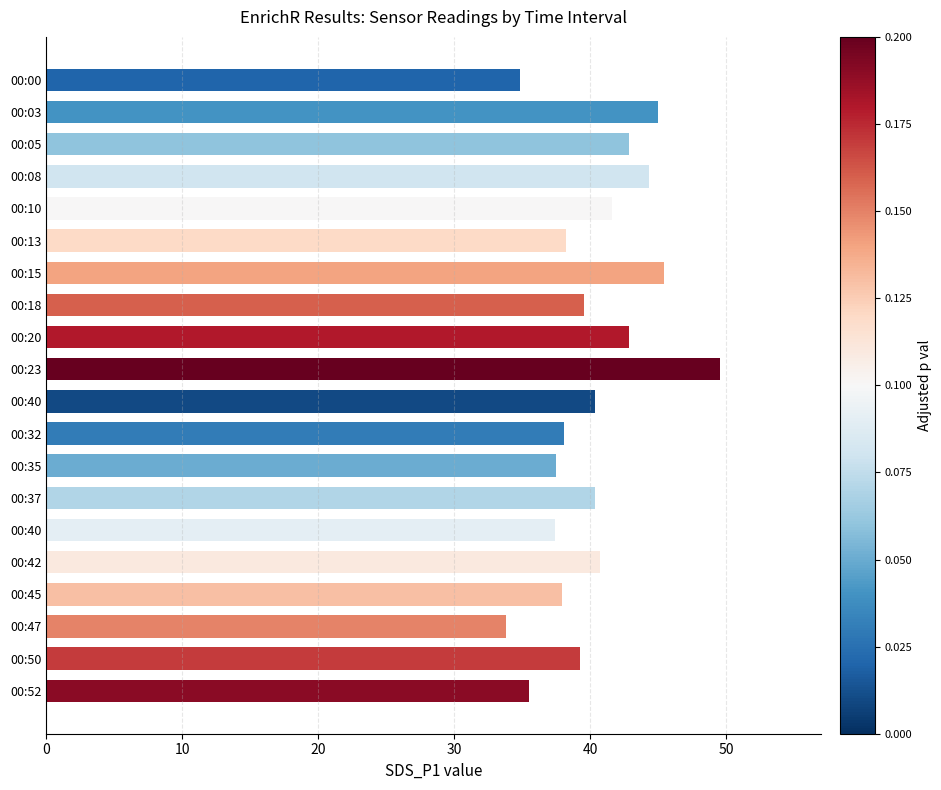

What is the average value?

40.3